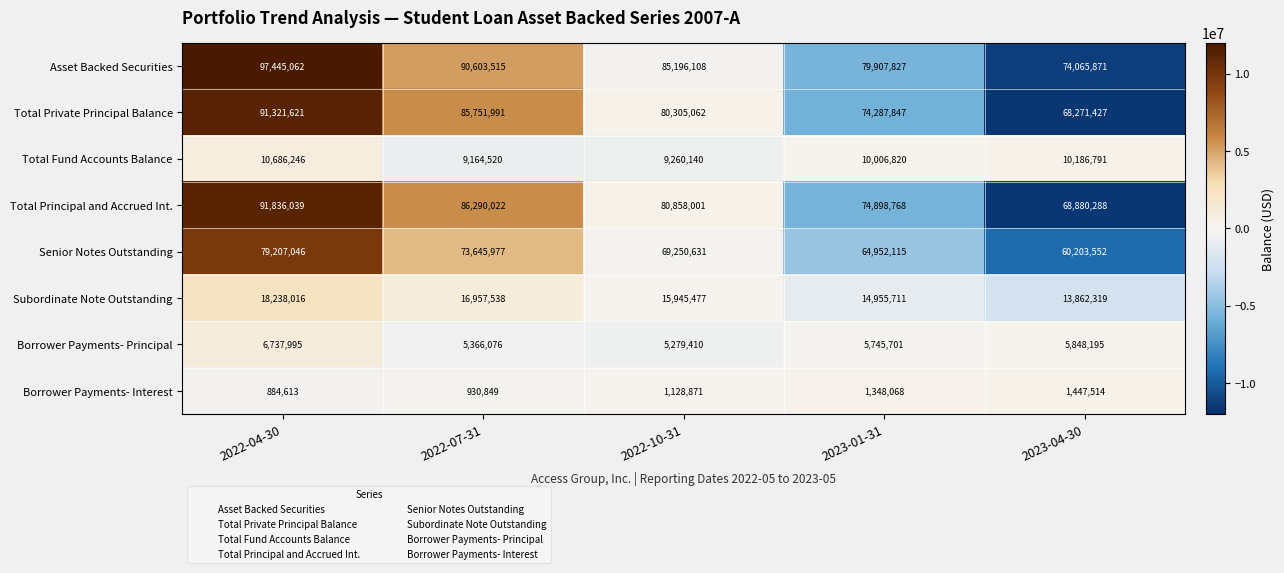

Which series has the largest total across all categories?

Asset Backed Securities